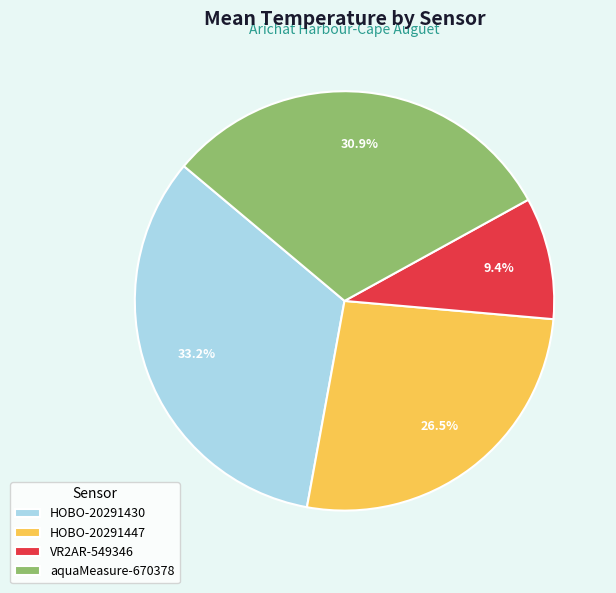

Which has a higher value, aquaMeasure-670378 or VR2AR-549346?

aquaMeasure-670378